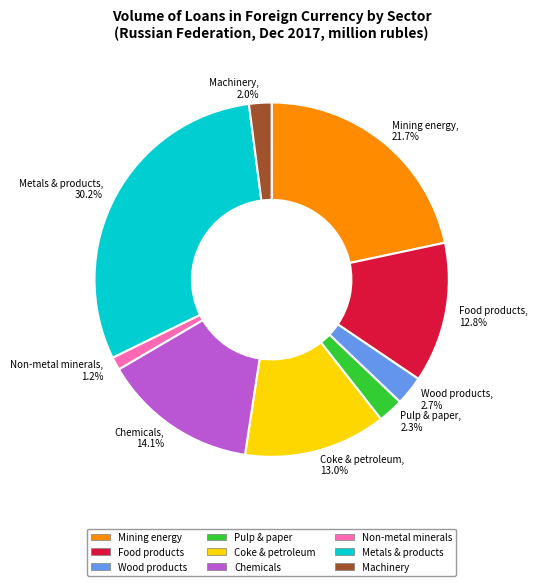

Combined, what portion of the pie is Pulp & paper and Coke & petroleum?

15.3%